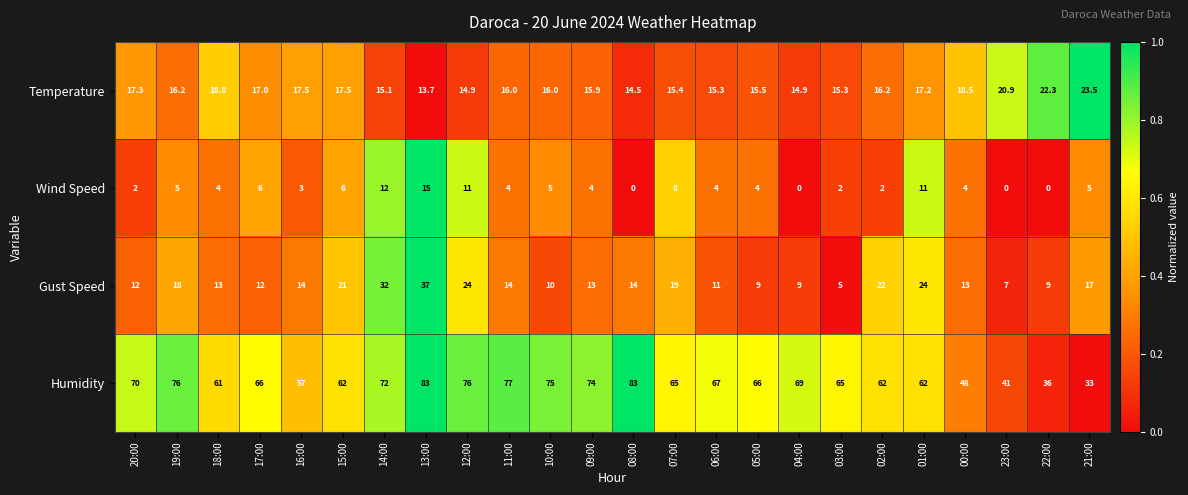

Which series has the largest range (max minus min)?

Humidity